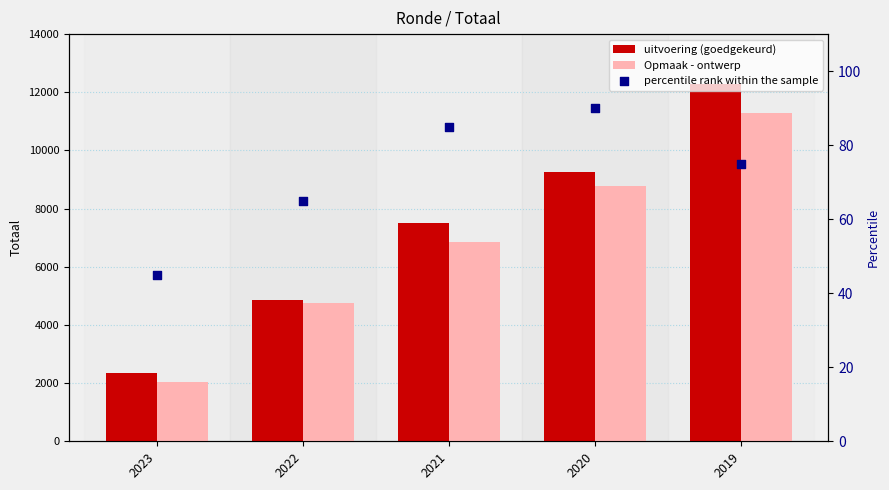

At which category is the sum across all series the highest?

2019